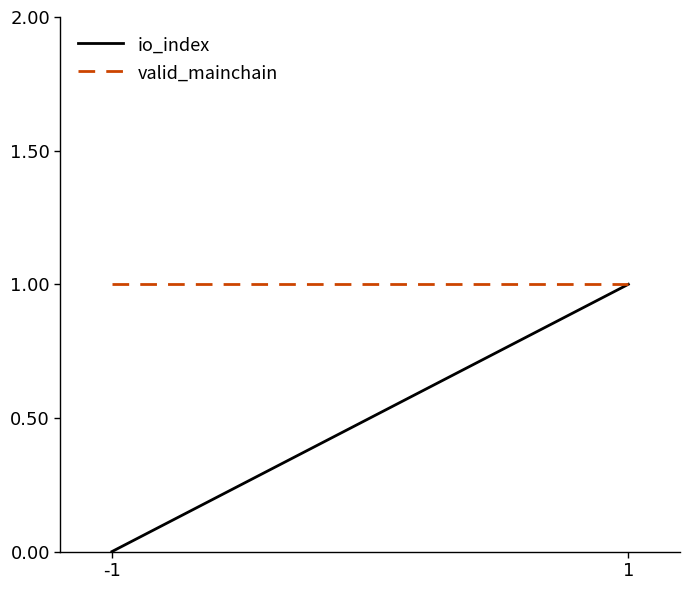

The value of valid_mainchain at -1 is 2. True or false?

False